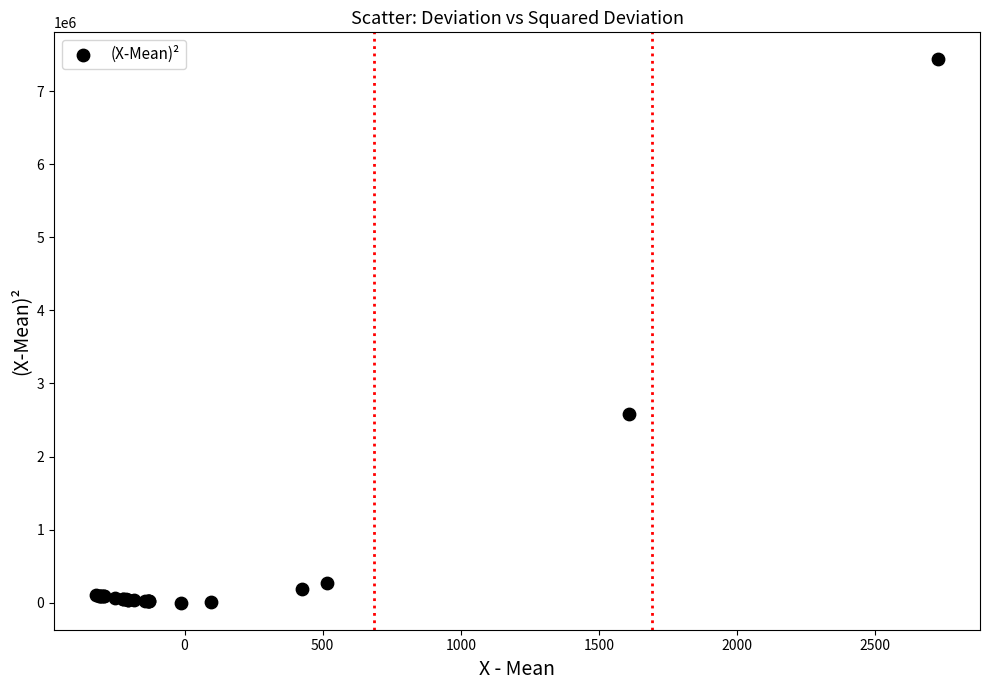

What Y value in the scatter plot is closest to 3717896?

2588224.6